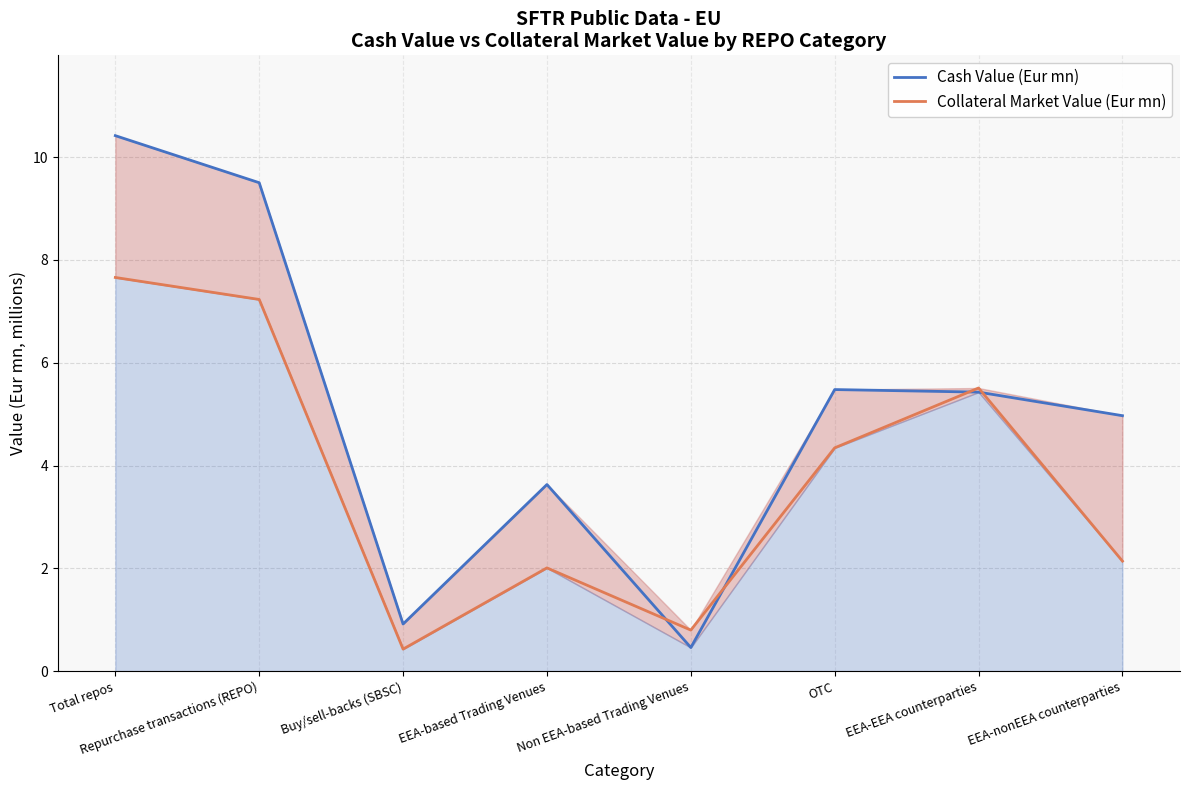

How many interior local peaks does the Collateral Market Value (Eur mn) series have?

2